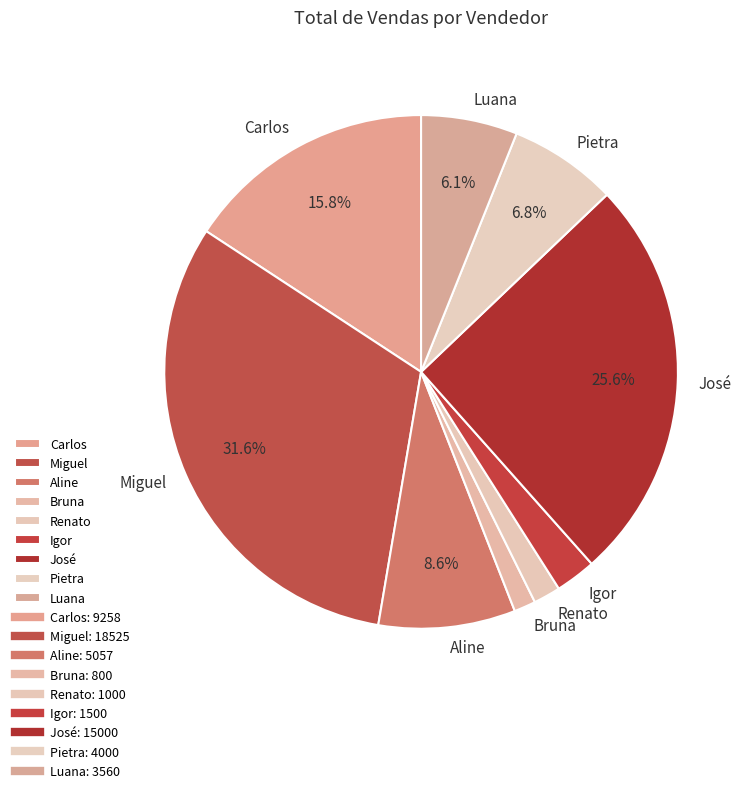

The Renato slice represents 2% of the pie. True or false?

True